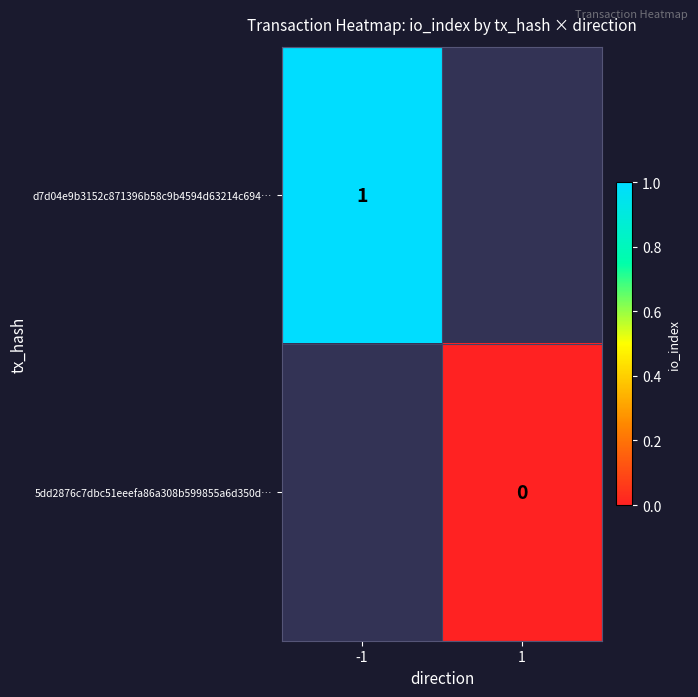

The 5dd2876c7dbc51eeefa86a308b599855a6d350d… series shows 0.0 at 1. True or false?

True